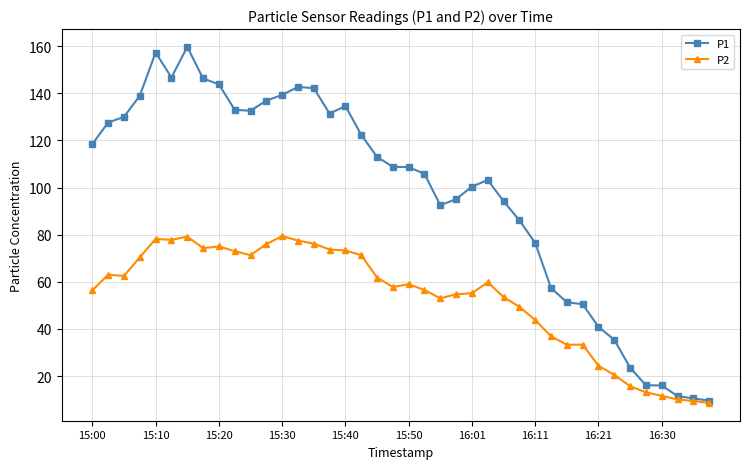

What is the smallest value displayed?

8.6